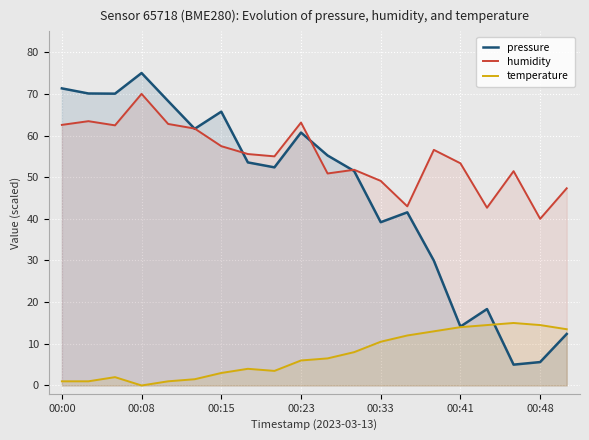

Which label corresponds to the largest value in the chart?

00:08